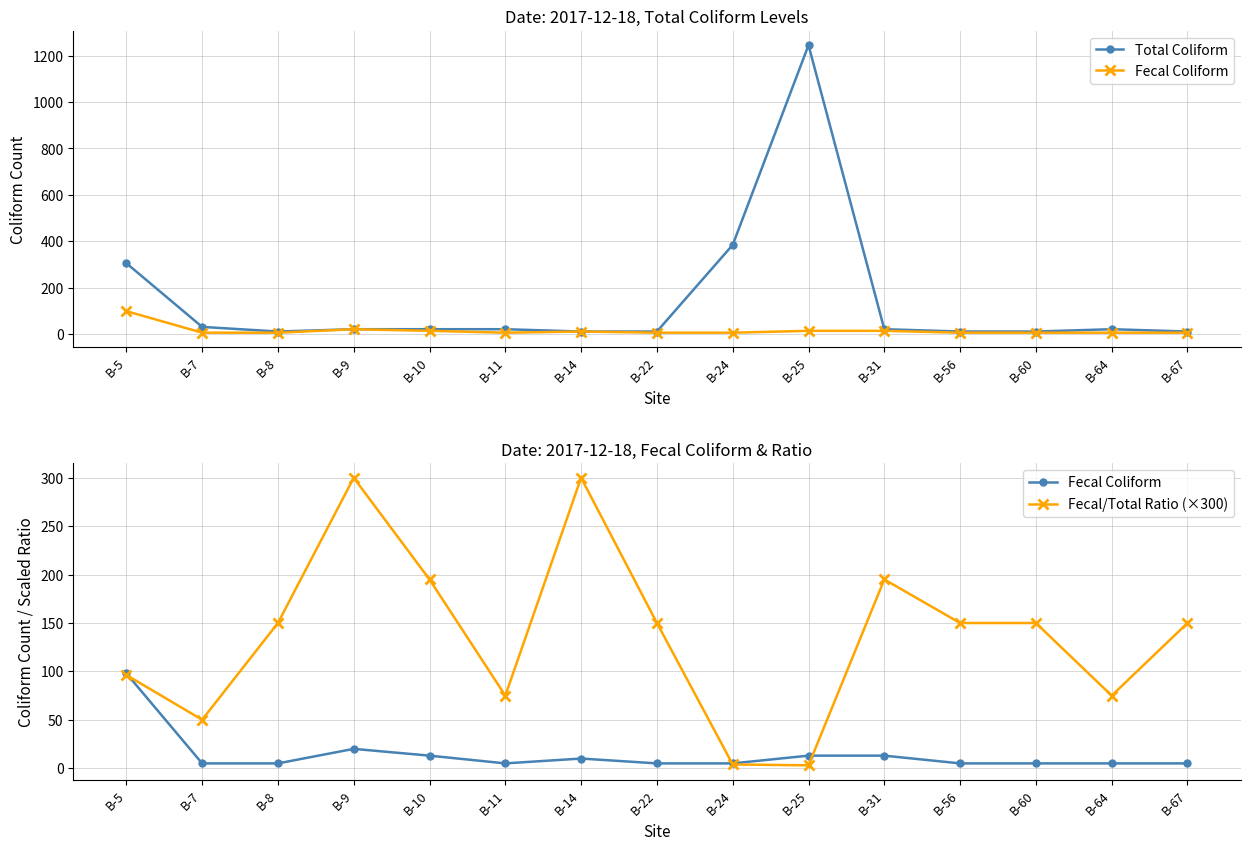

Which series has the largest total across all categories?

Total Coliform